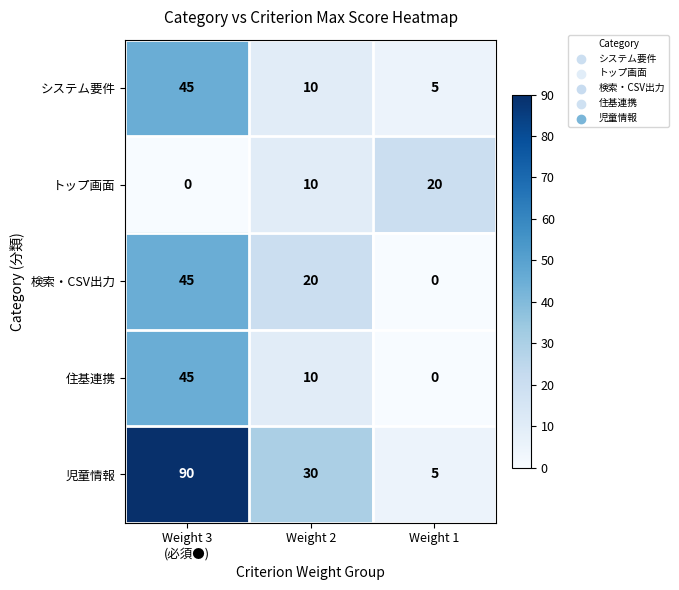

Which series has the largest total across all categories?

児童情報